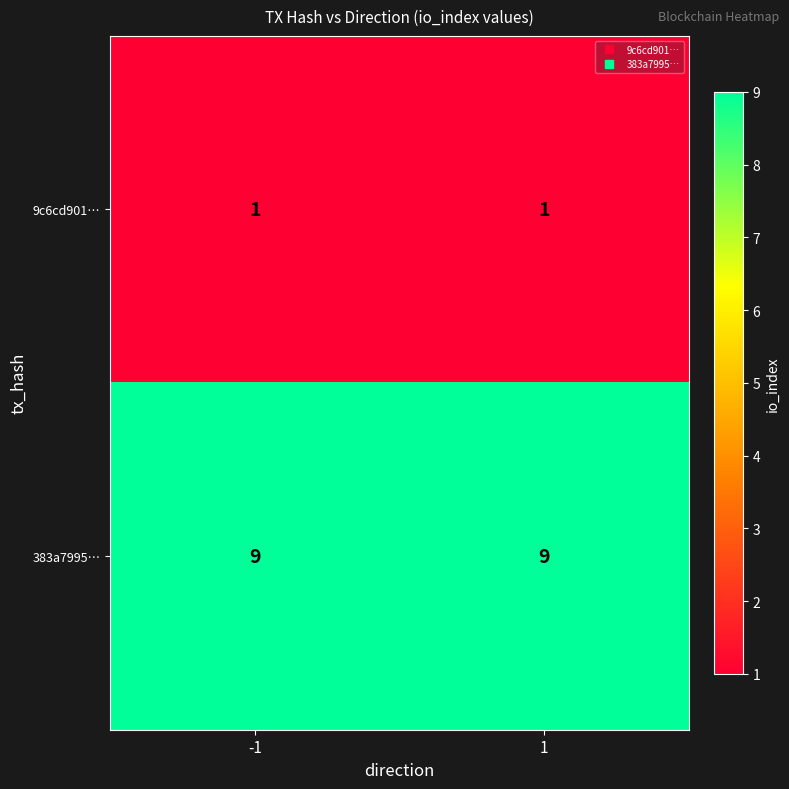

What is the sum of the 383a7995… values at 1 and -1?

18